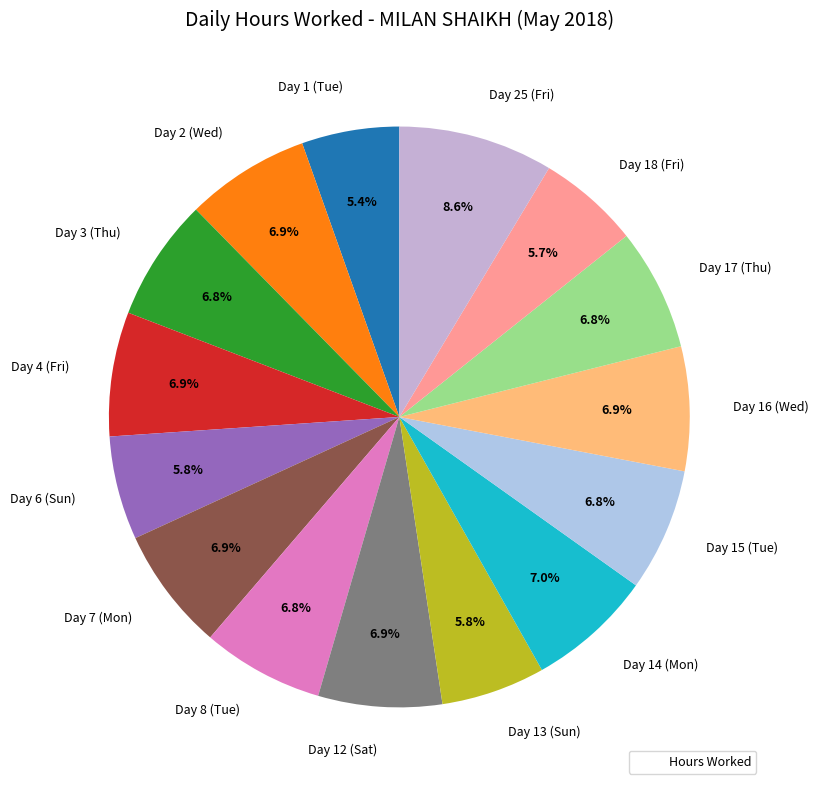

To the nearest percent, what portion does Day 15 (Tue) represent?

7%